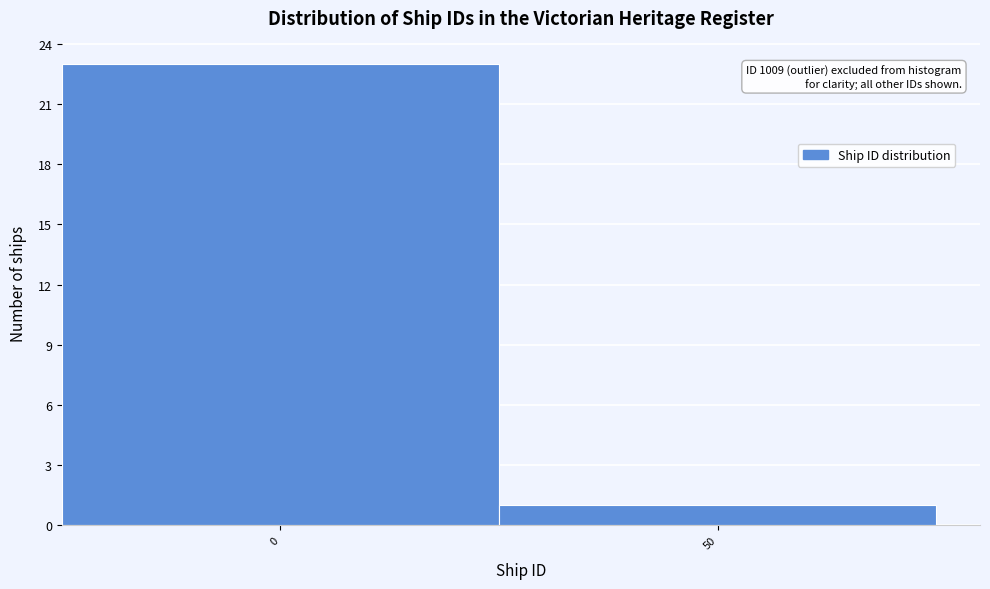

Reading left to right, what are all the values shown in this chart?

23	1